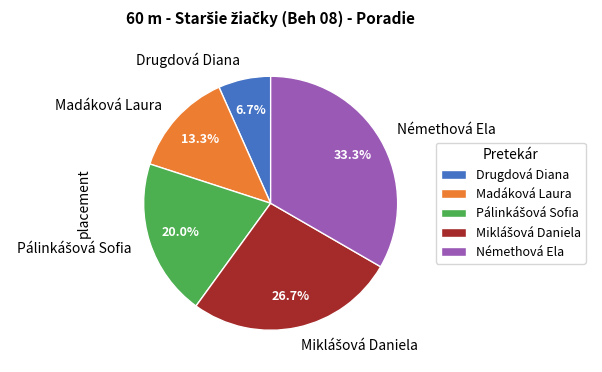

How many segments does this pie chart have?

5